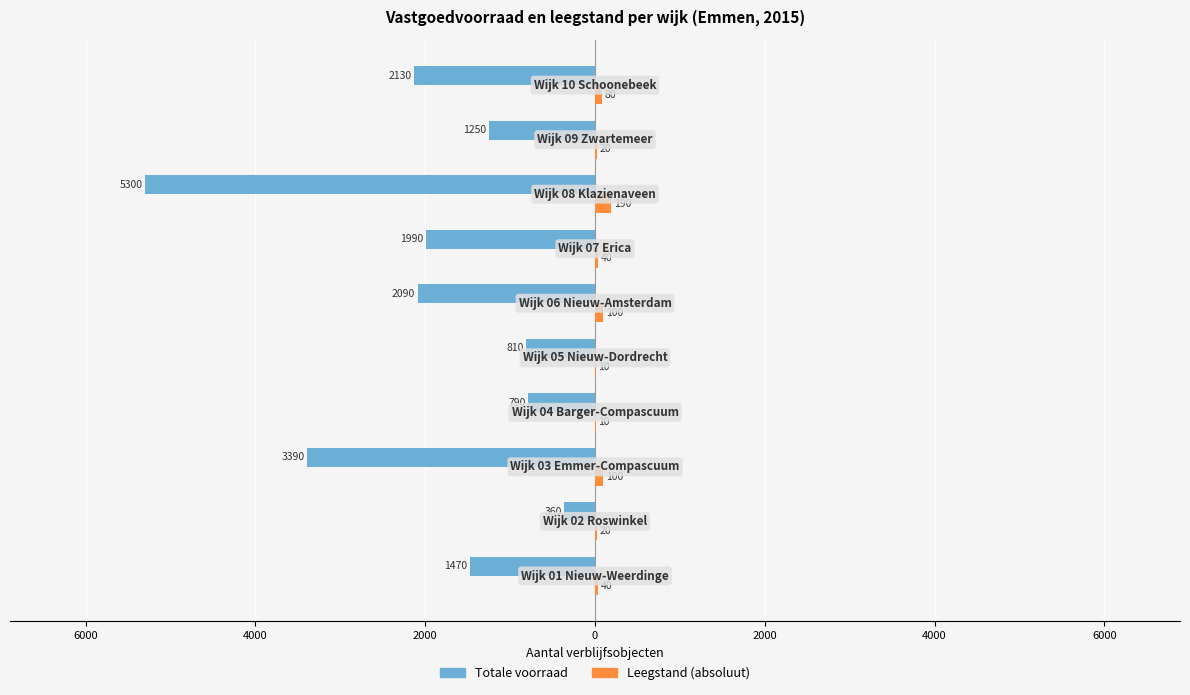

What are all the series names shown in the legend?

Totale voorraad, Leegstand (absoluut)